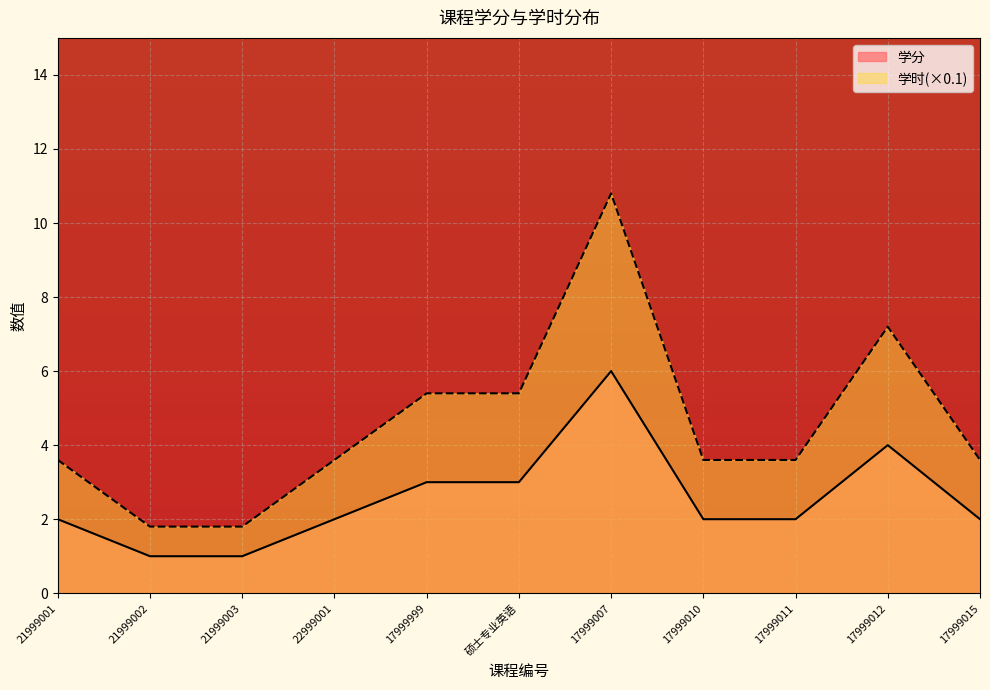

At which category is the sum across all series the highest?

17999007